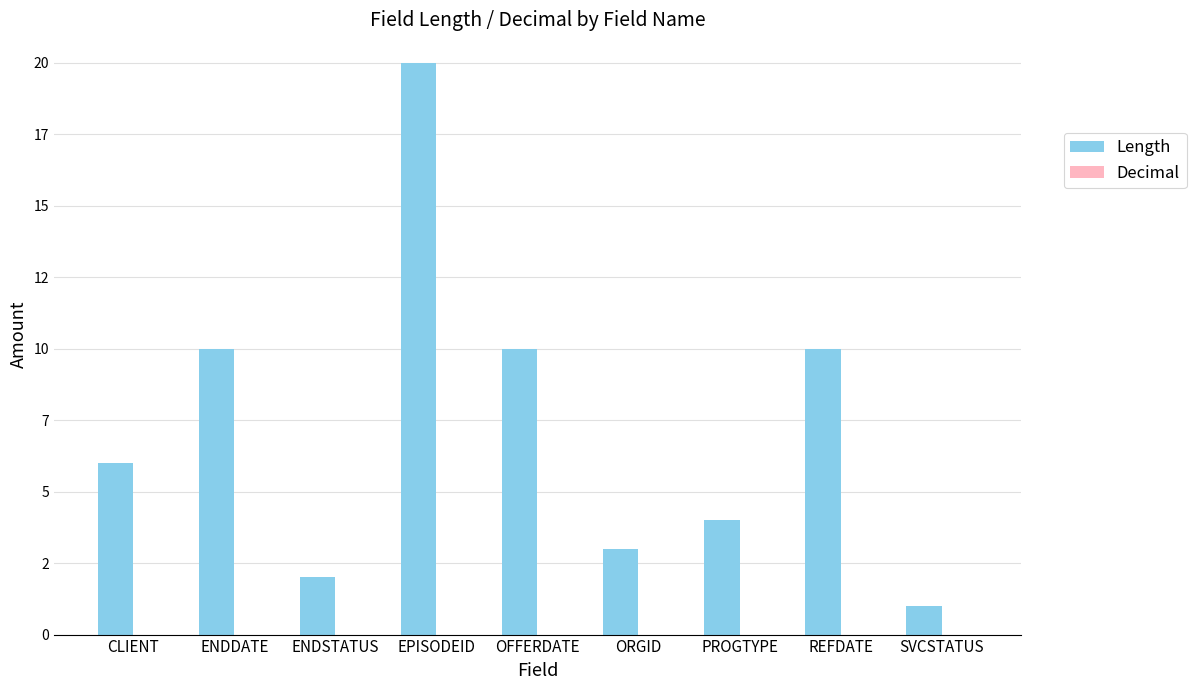

Does the chart contain any negative values?

No